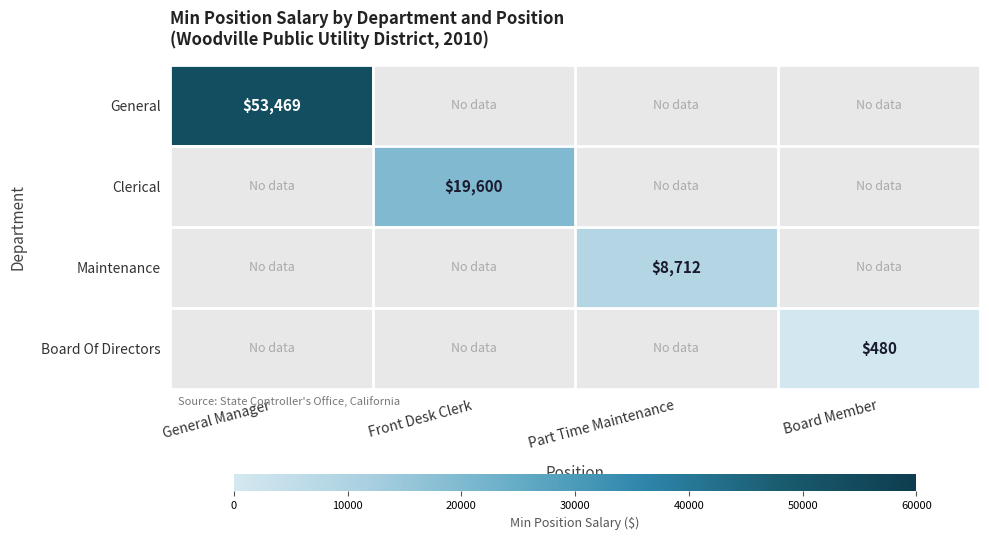

Which series has the widest spread of values?

General